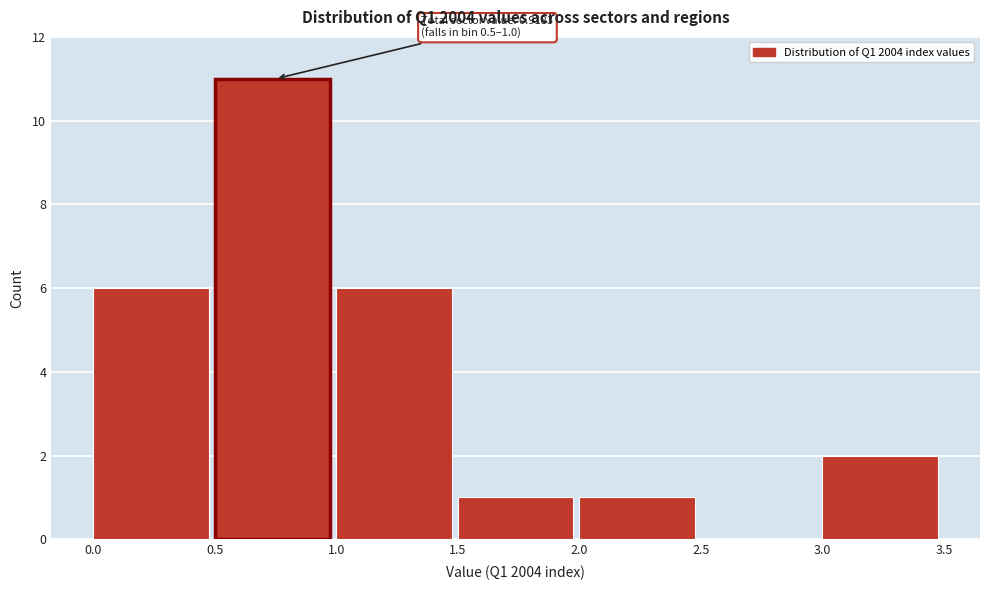

Over which range of the x-axis is the bar tallest?

0.5 to 1.0